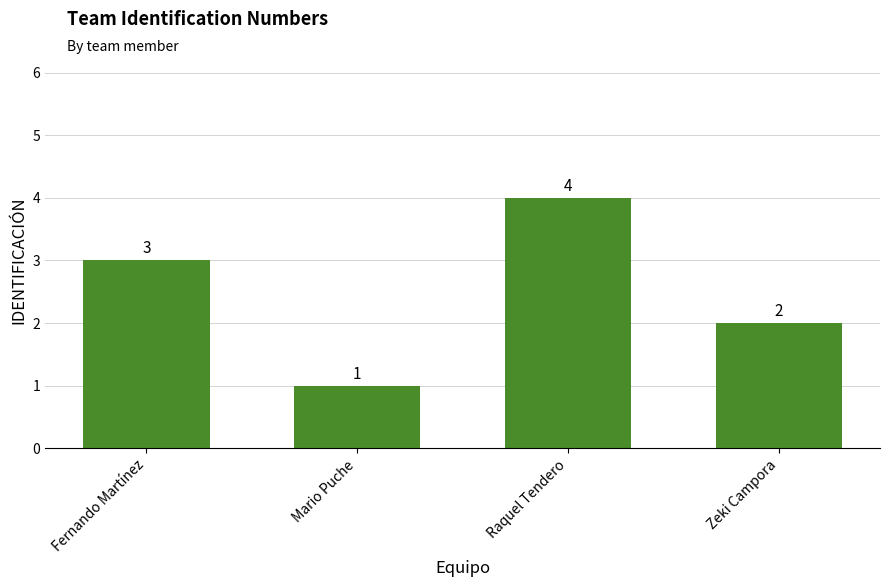

Rank the categories by value from lowest to highest.

Mario Puche, Zeki Campora, Fernando Martínez, Raquel Tendero